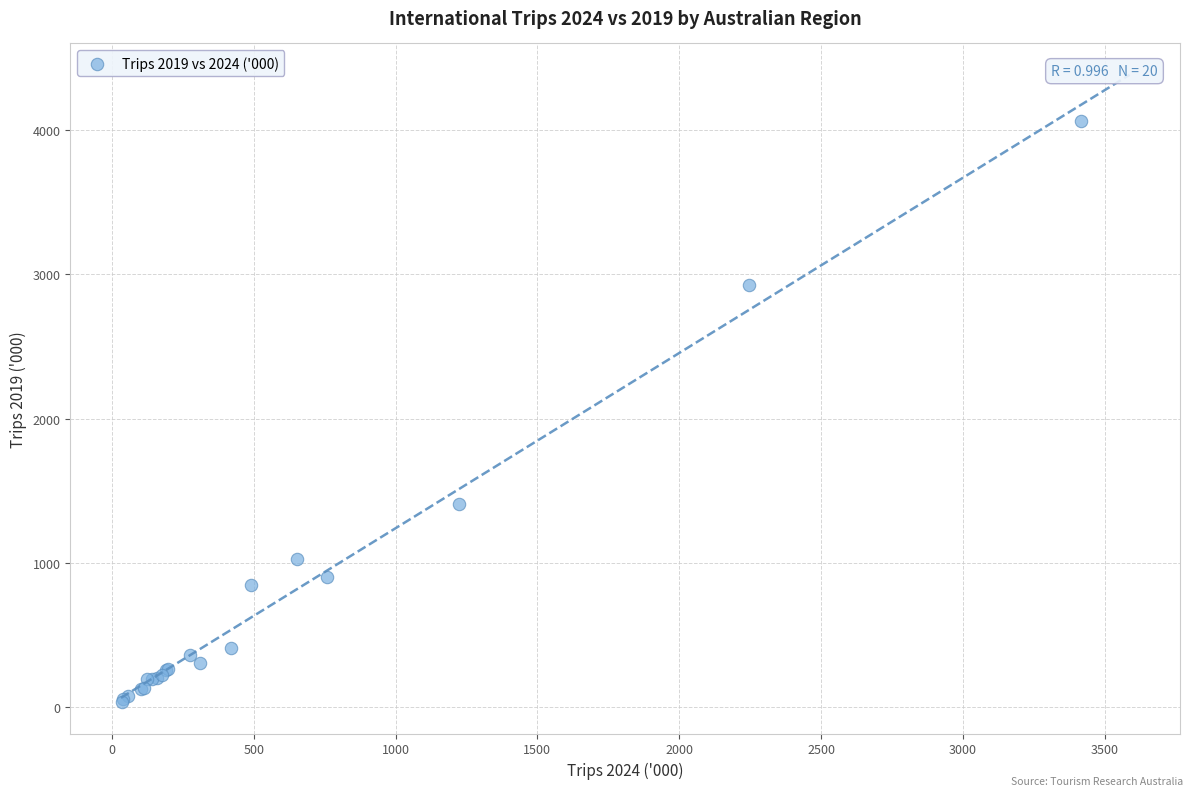

What Y value in the scatter plot is closest to 2049?

1406